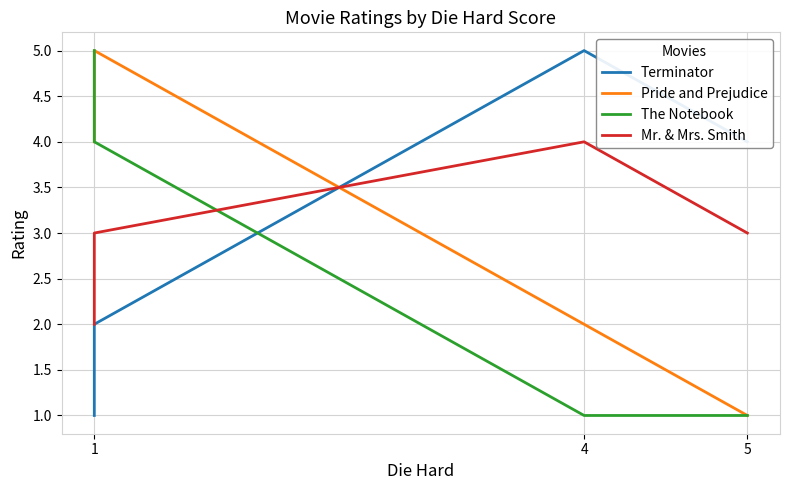

Where is Pride and Prejudice nearest to the value 3?

4